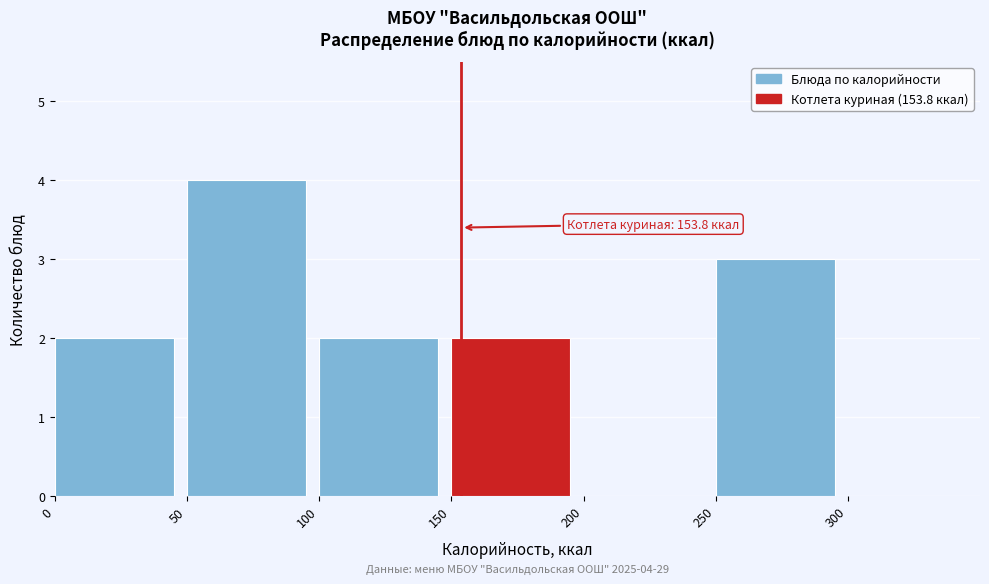

Which range on the x-axis has the tallest bar?

50 to 100